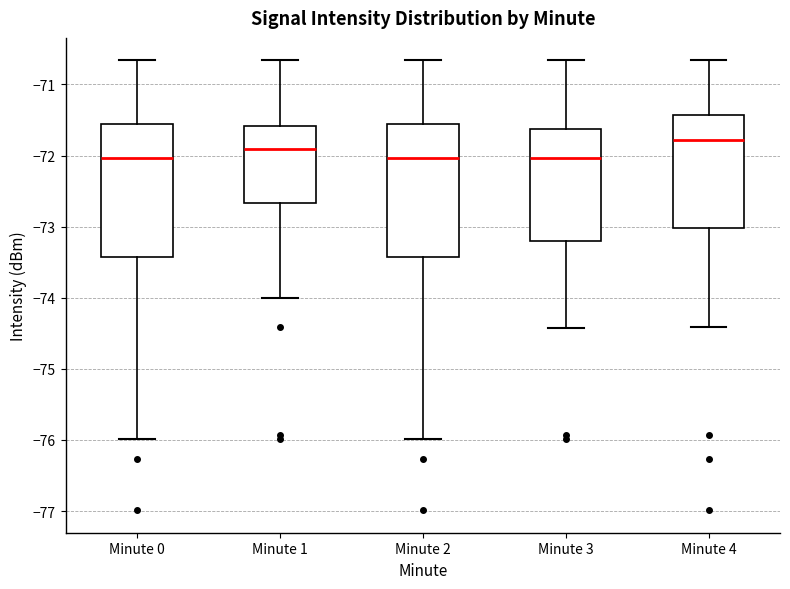

Which box has the highest median line?

Minute 4